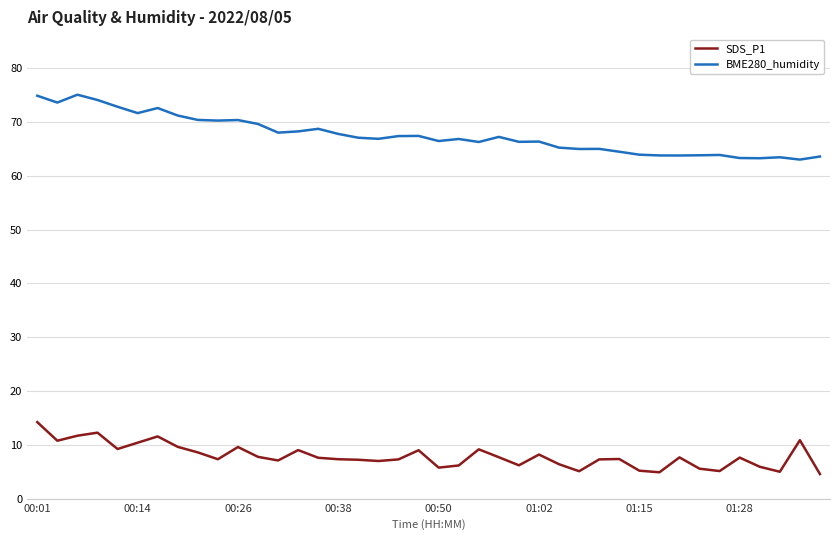

Rank the series by their average value, from lowest to highest.

SDS_P1, BME280_humidity